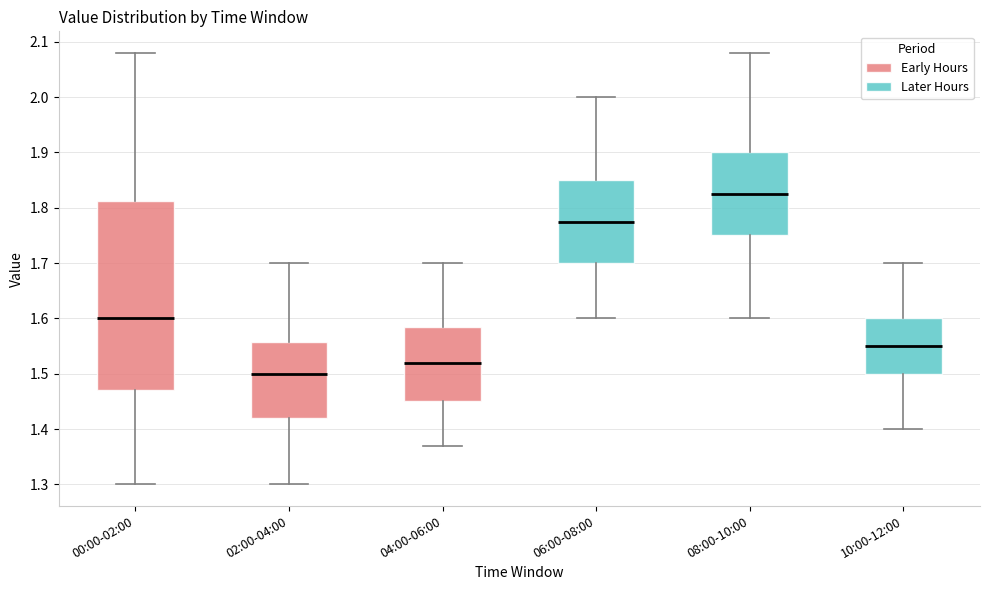

Which box is the tallest, from its lower edge to its upper edge?

00:00-02:00